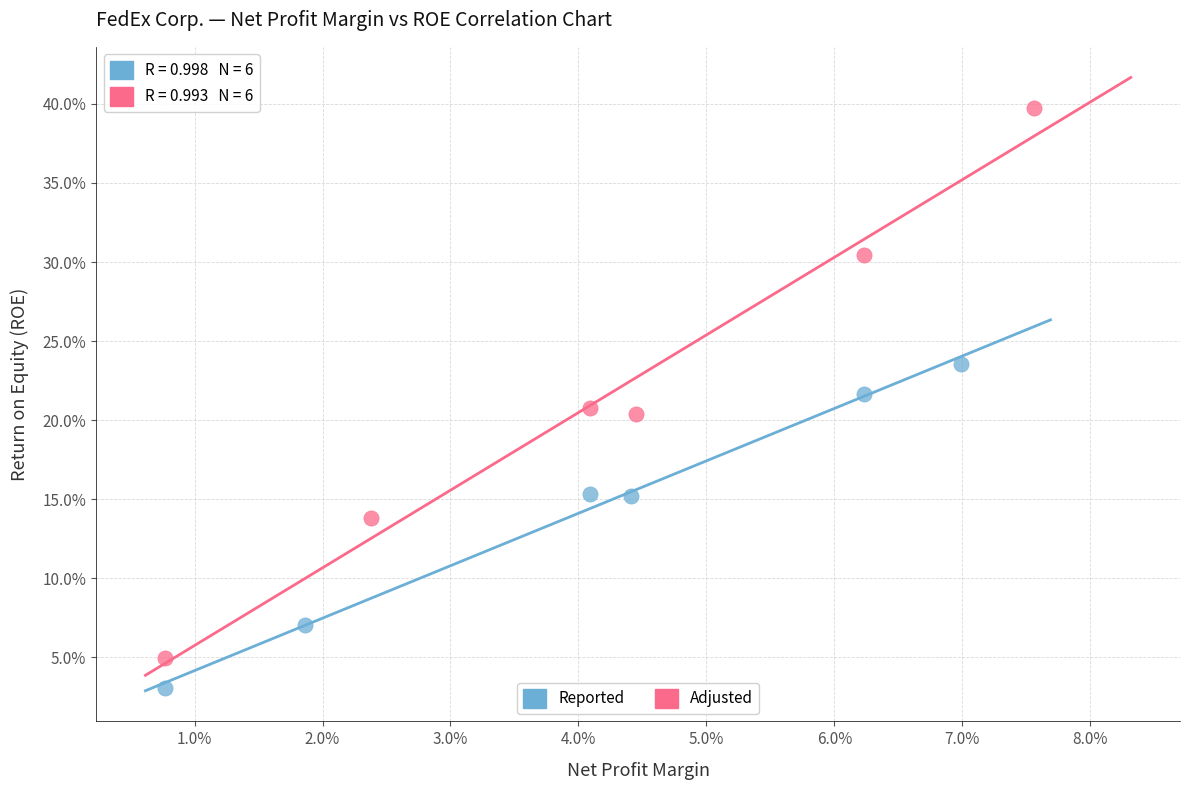

Which series reaches the minimum Y coordinate?

Reported